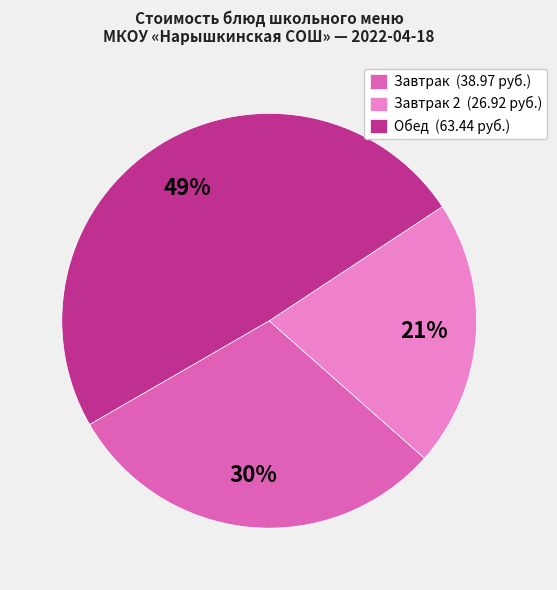

Do Завтрак 2 (26.92 руб.) and Завтрак (38.97 руб.) together represent more than half of the pie?

Yes